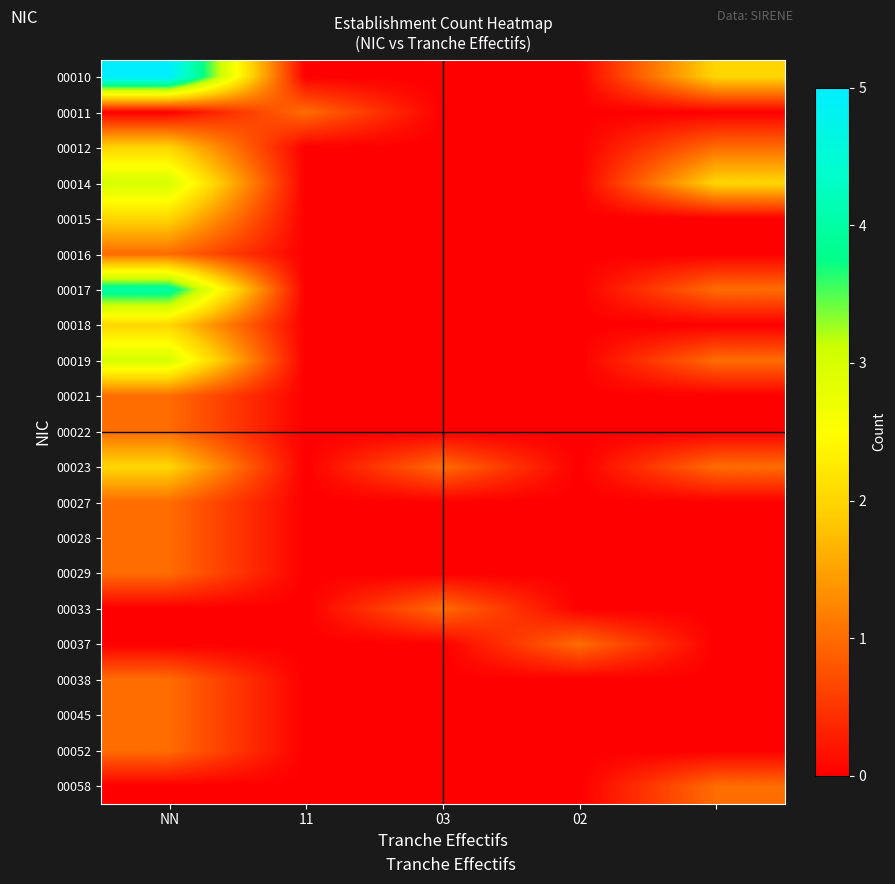

List the series in order of their peak value, highest first.

00010, 00017, 00014, 00019, 00012, 00015, 00018, 00023, 00011, 00016, 00021, 00022, 00027, 00028, 00029, 00033, 00037, 00038, 00045, 00052, 00058